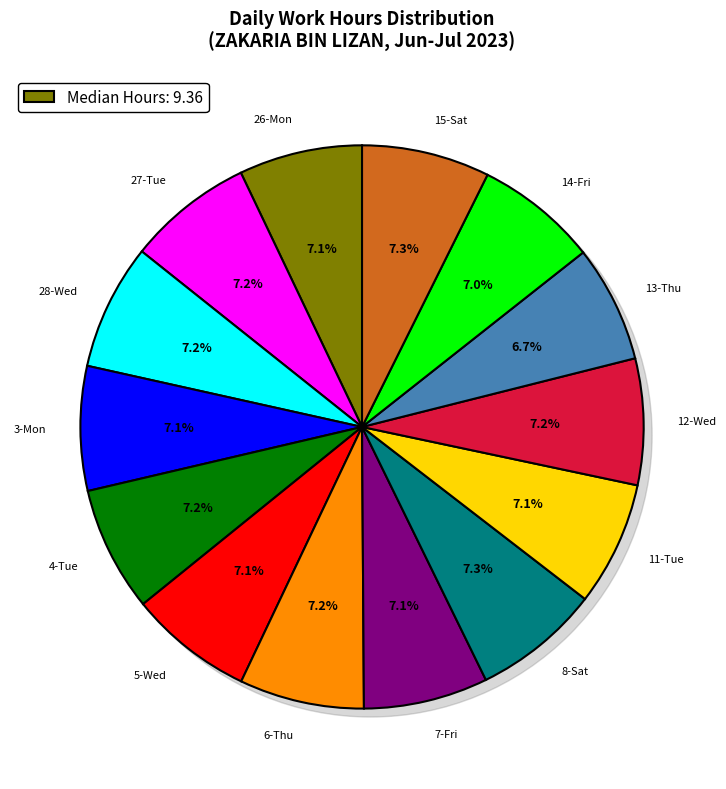

Does any single category account for the majority?

No